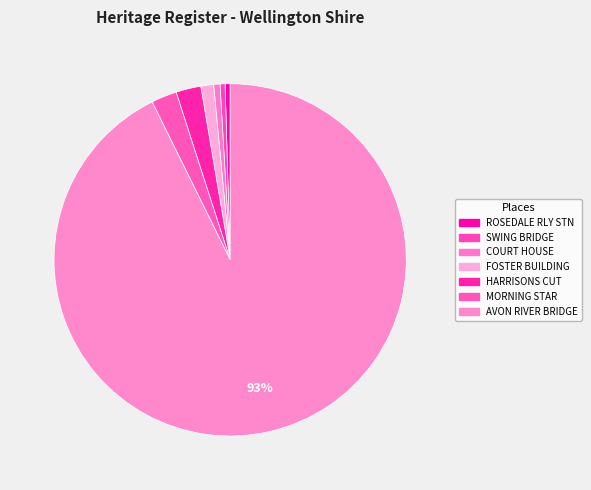

How many segments does this pie chart have?

7